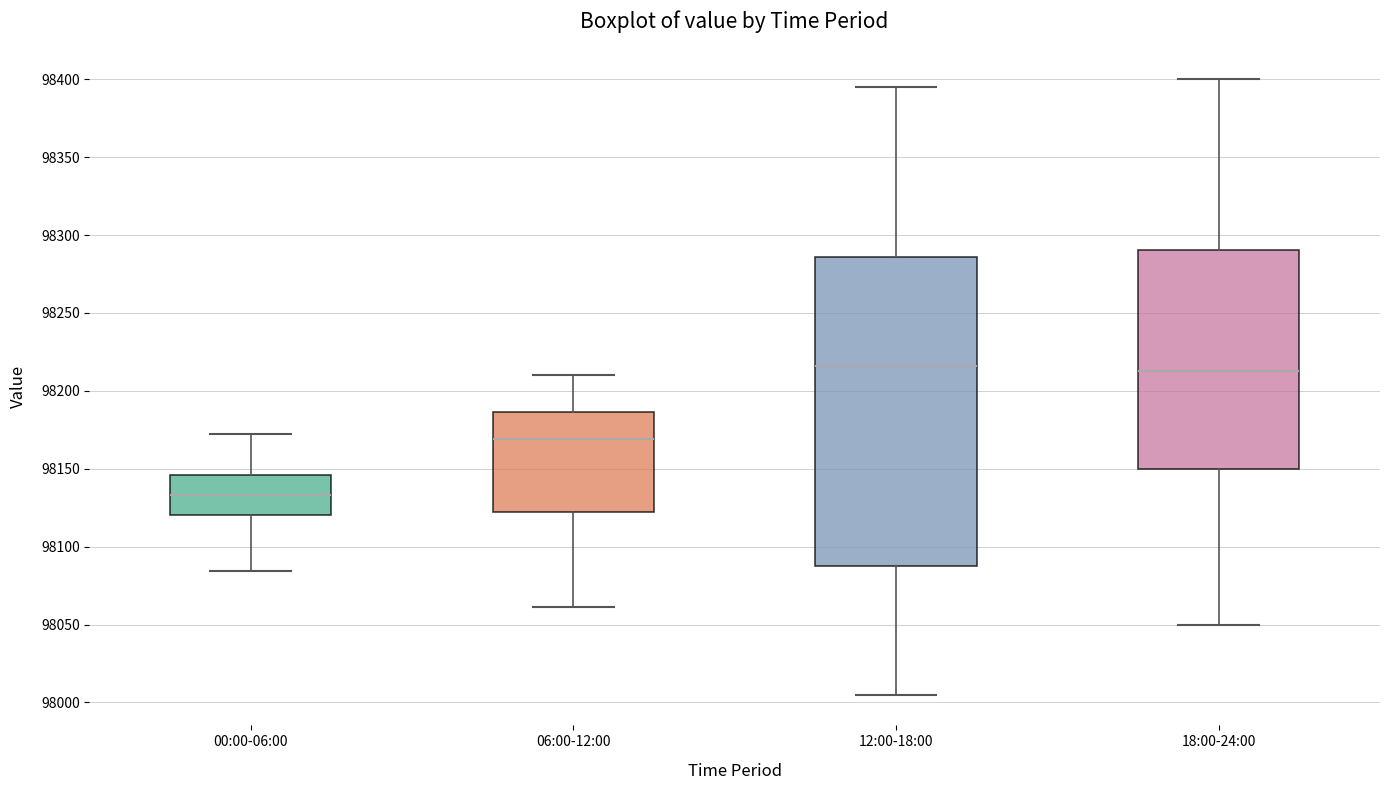

Which box's median line is the lowest?

00:00-06:00